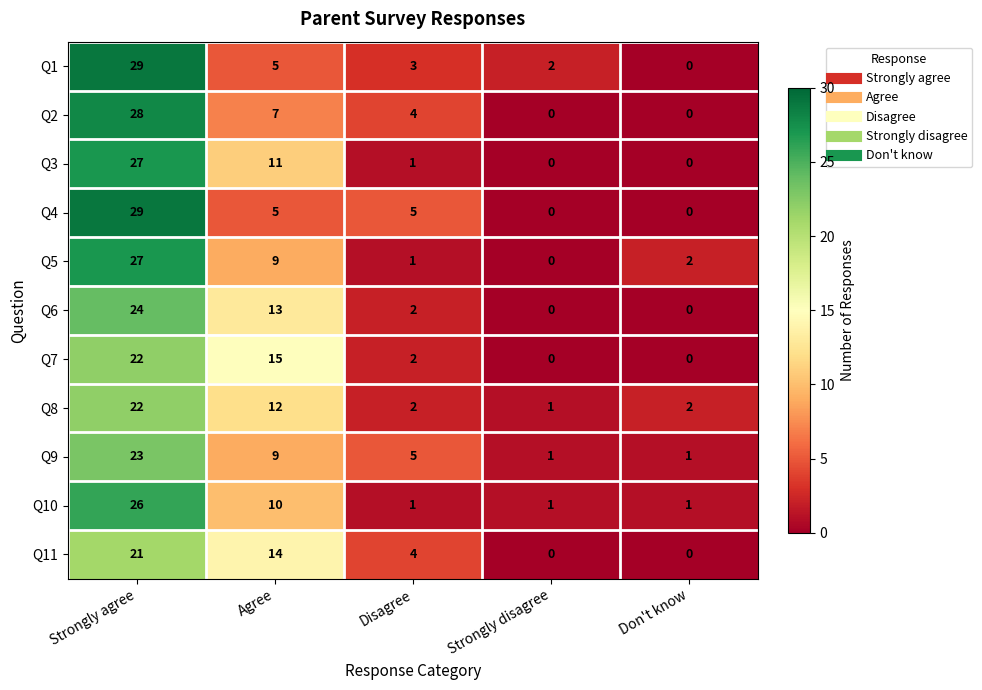

What is the total value across all series at Disagree?

30